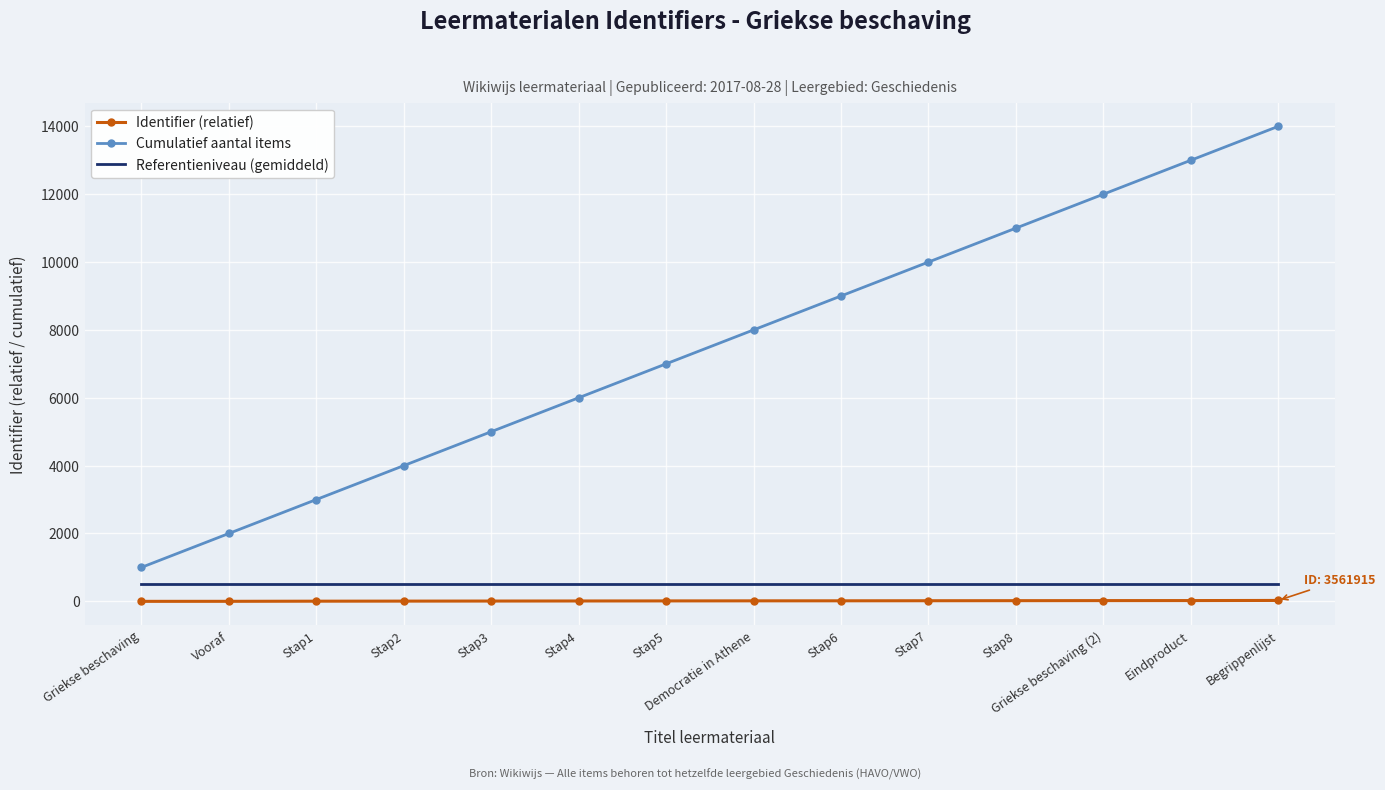

Is the value of Identifier (relatief) at Stap3 greater than the value of Referentieniveau (gemiddeld) at Stap8?

No